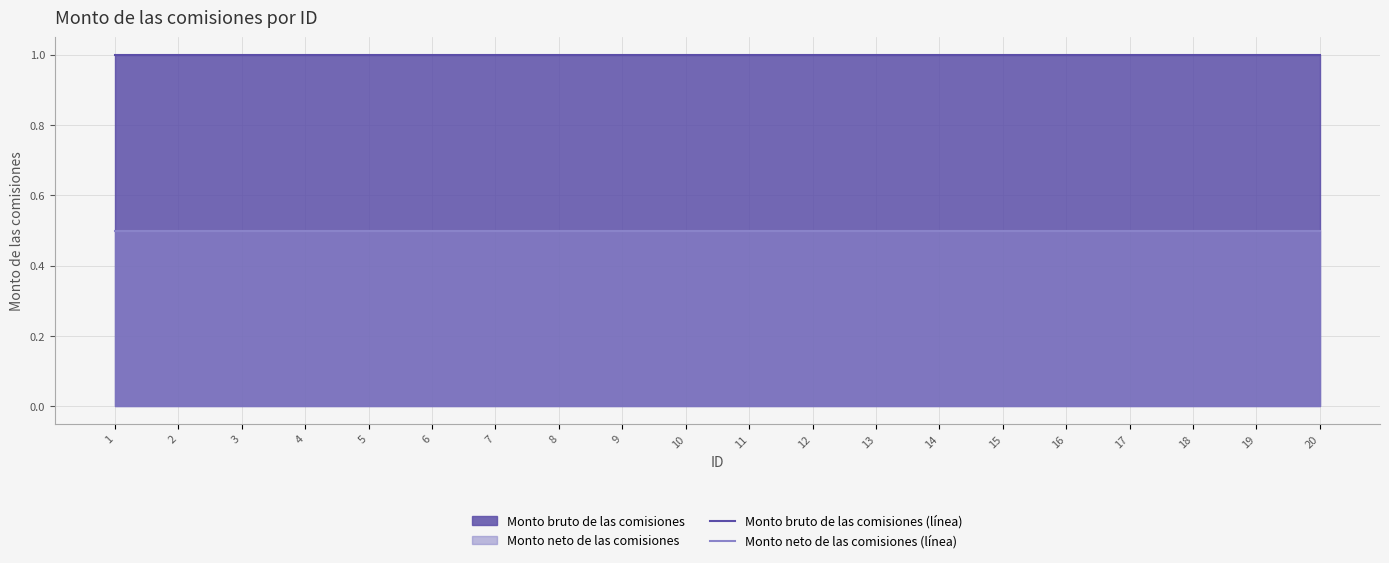

The Monto neto de las comisiones (línea) series shows 0.7 at 19. True or false?

False